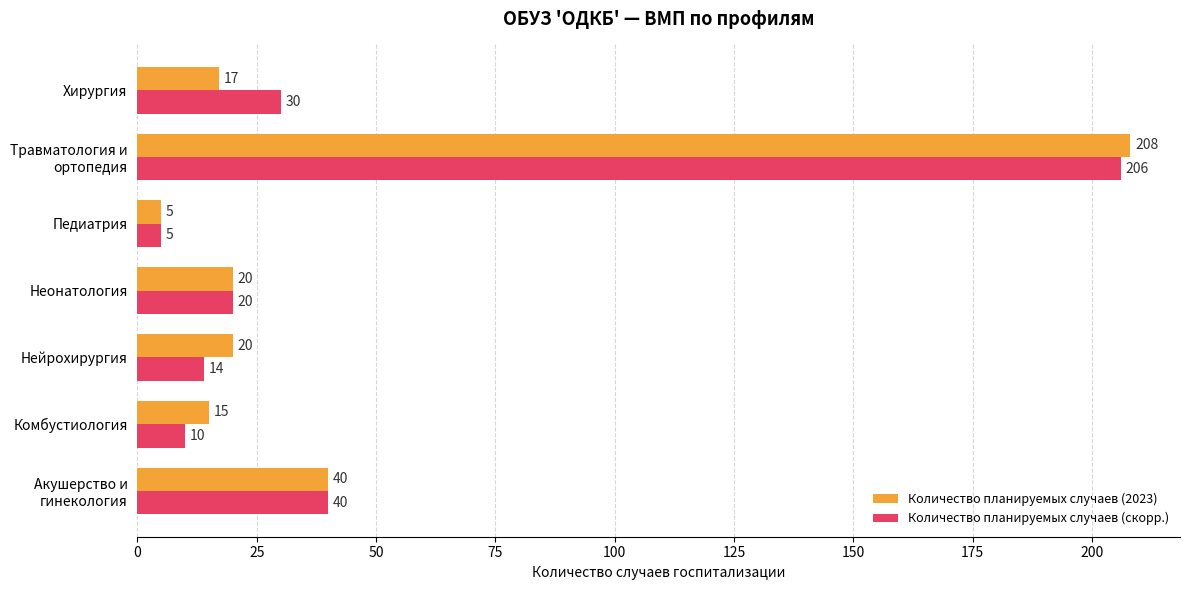

List the series in order of their peak value, lowest first.

Количество планируемых случаев (скорр.), Количество планируемых случаев (2023)